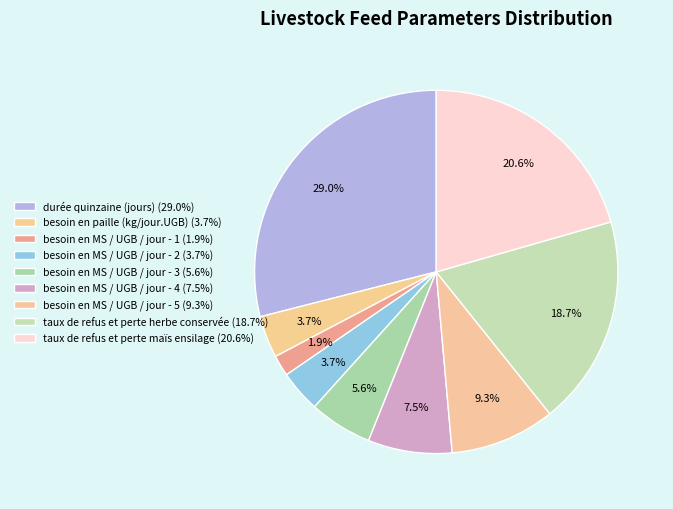

How many slices are in this pie chart?

9